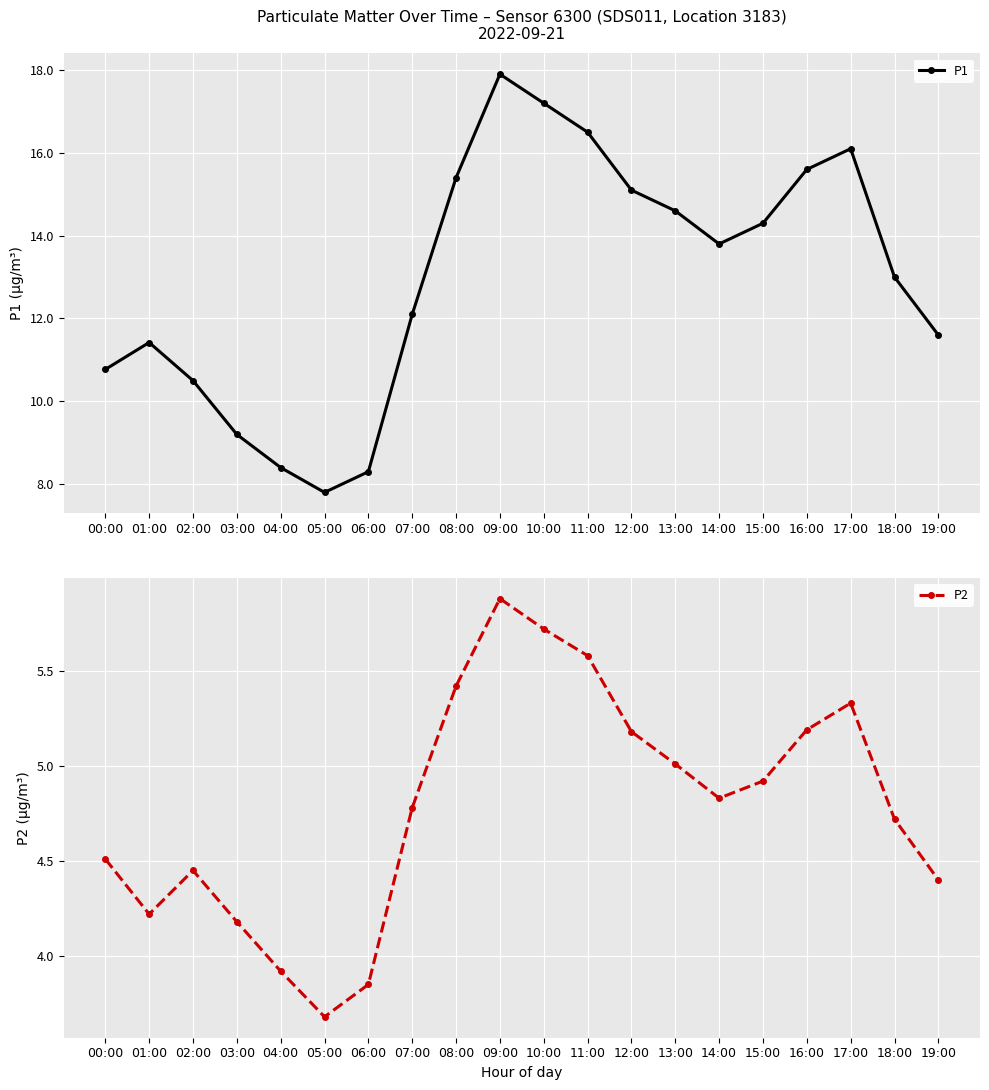

What is the average value of the P1 series?

13.0